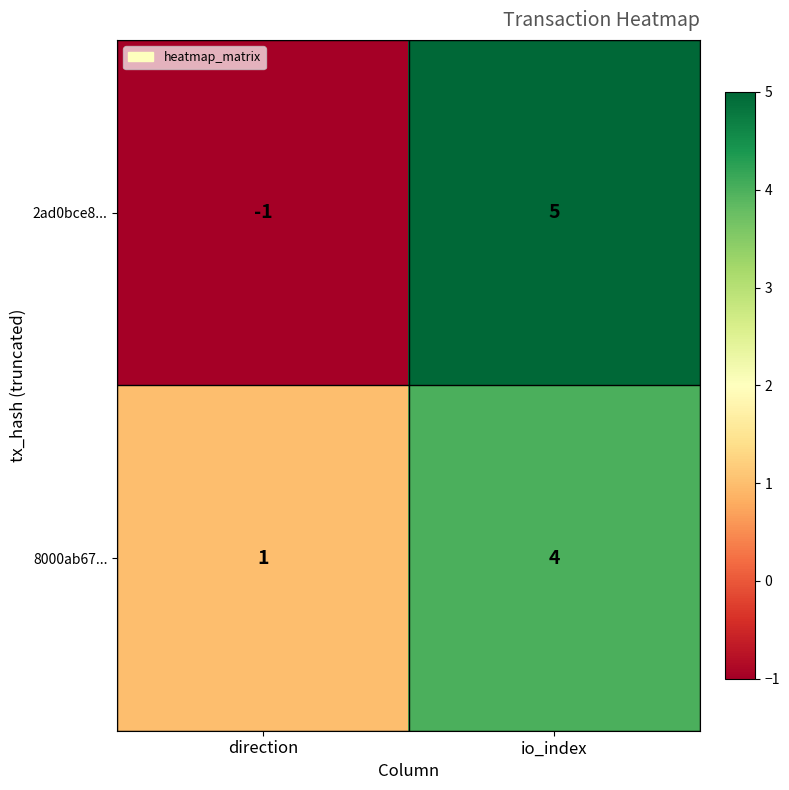

Rank the series by their average value, from highest to lowest.

8000ab67..., 2ad0bce8...